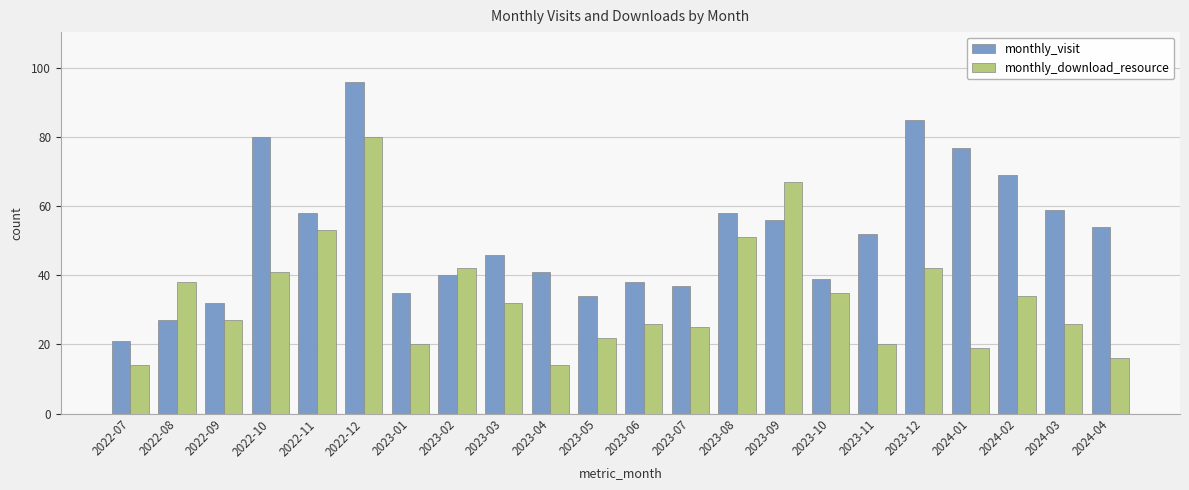

What is the difference between the monthly_visit values at 2023-11 and 2022-07?

31